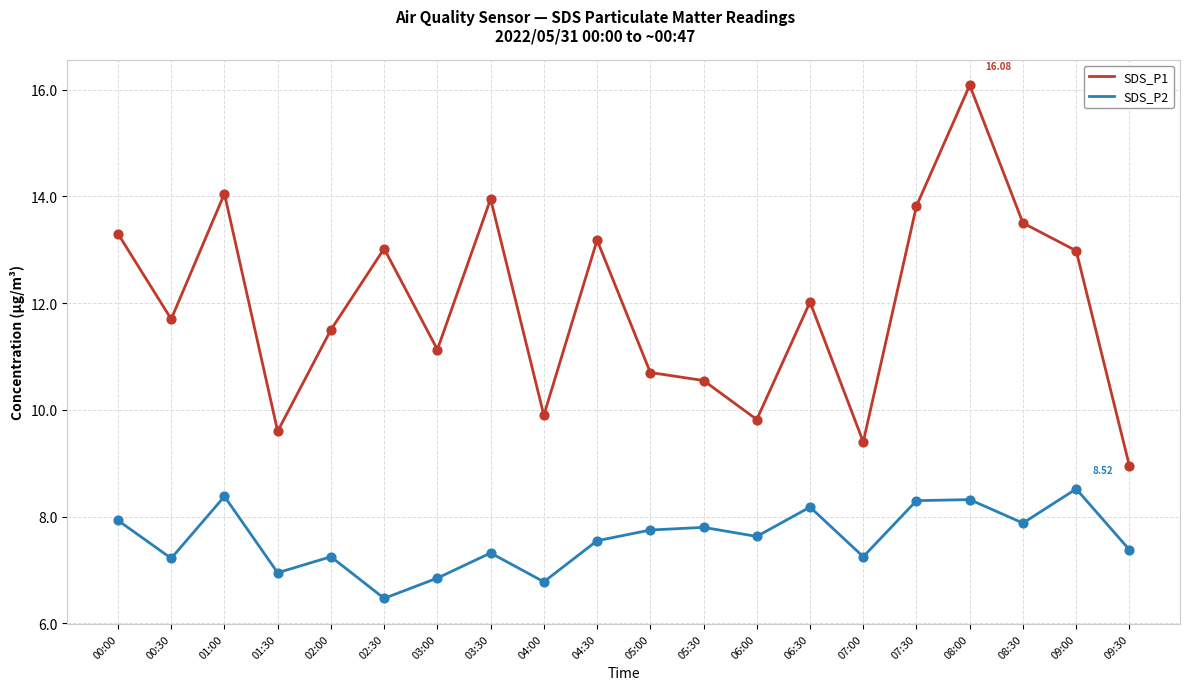

At which category is the sum across all series the highest?

08:00